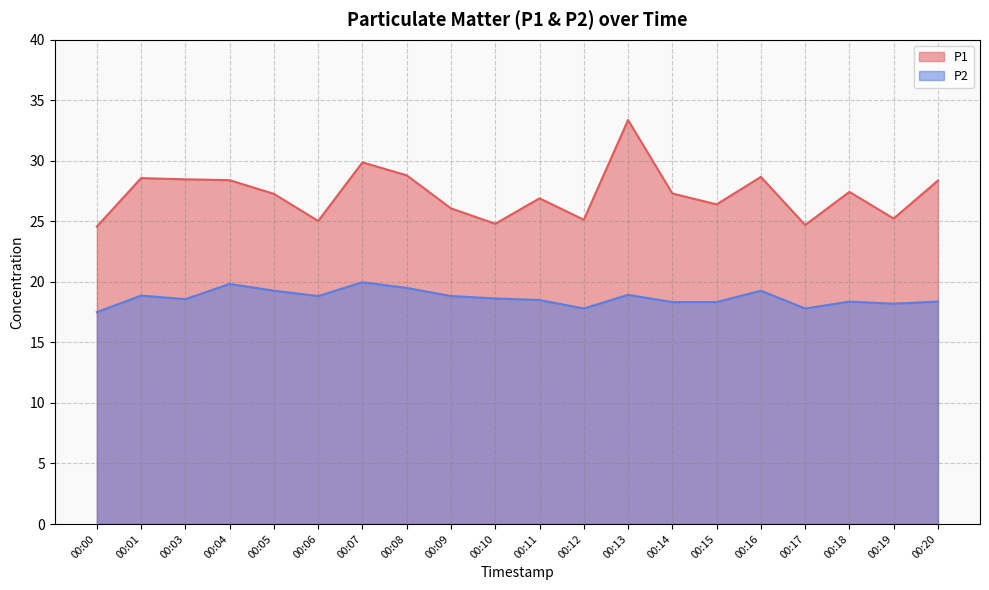

List the series in order of their peak value, highest first.

P1, P2